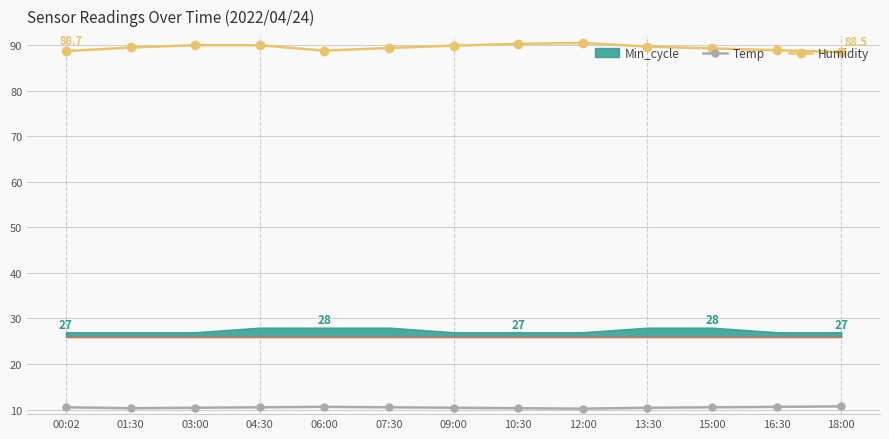

The value of Temp at 03:00 is 6.1. True or false?

False